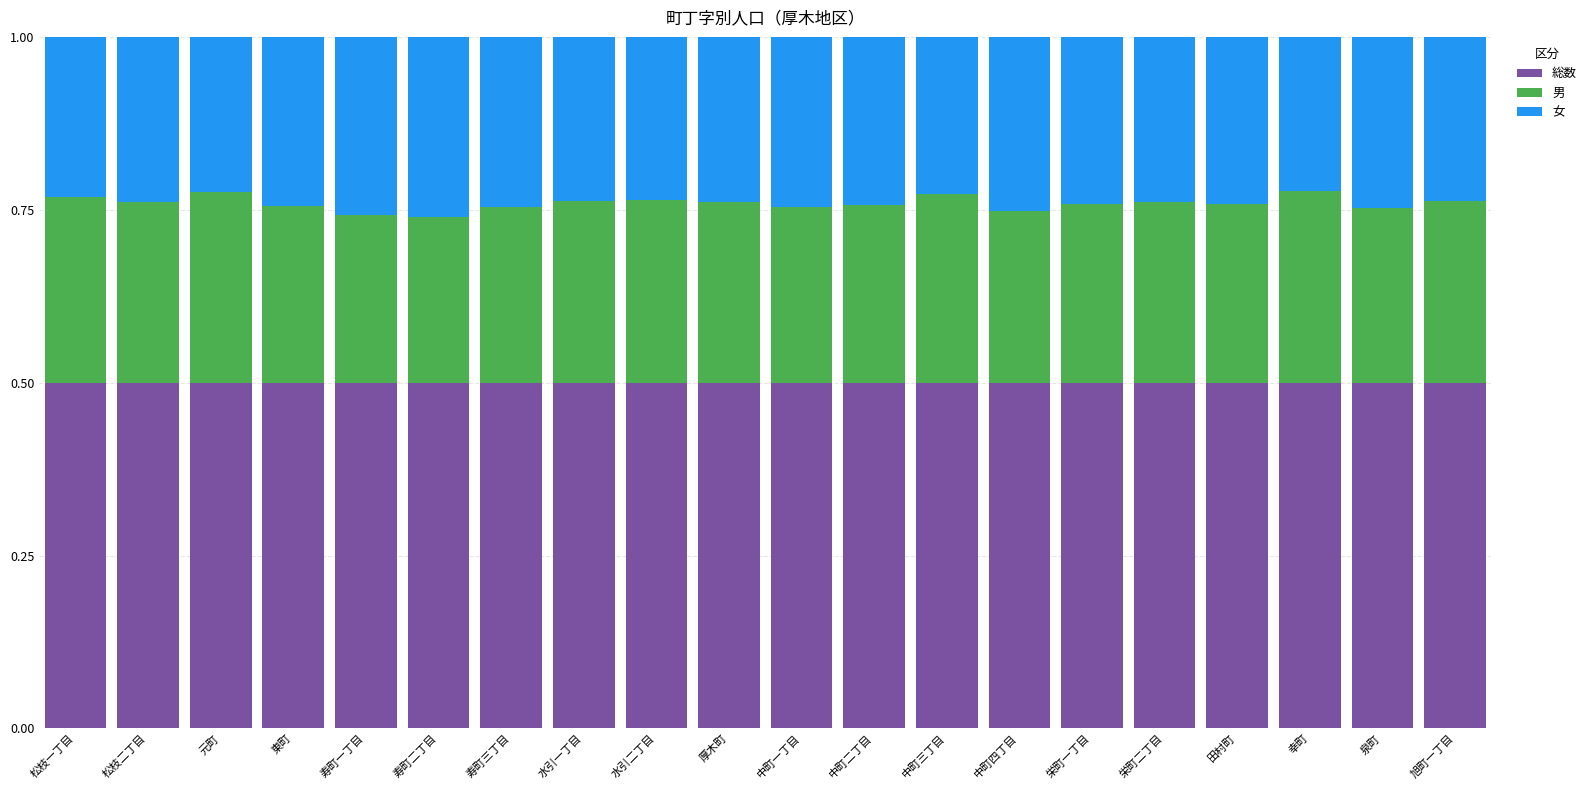

What is the total value across all series at 中町二丁目?

1.0